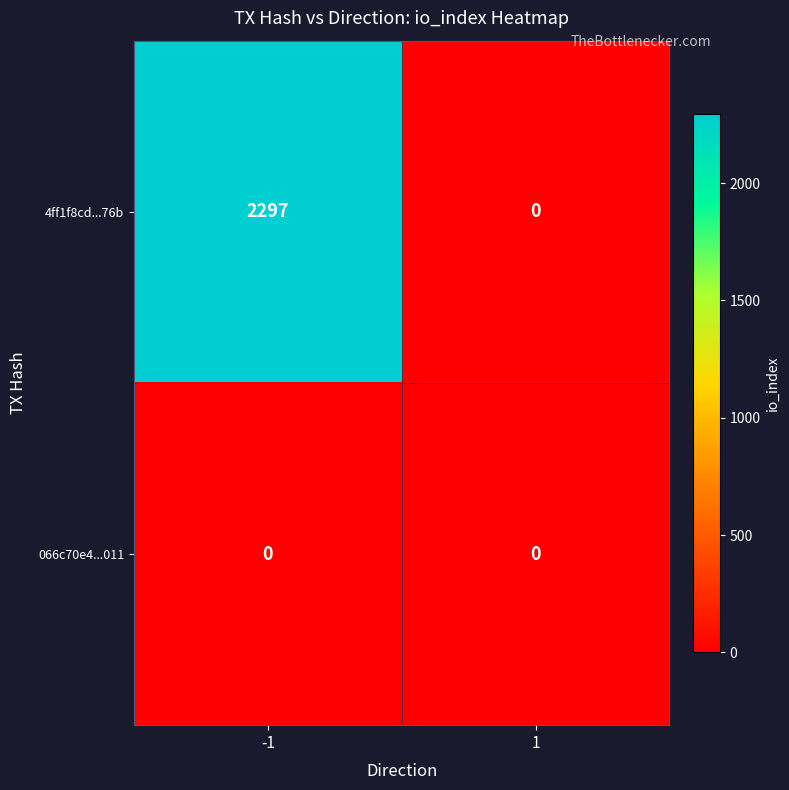

What is the total value across all series at -1?

2297